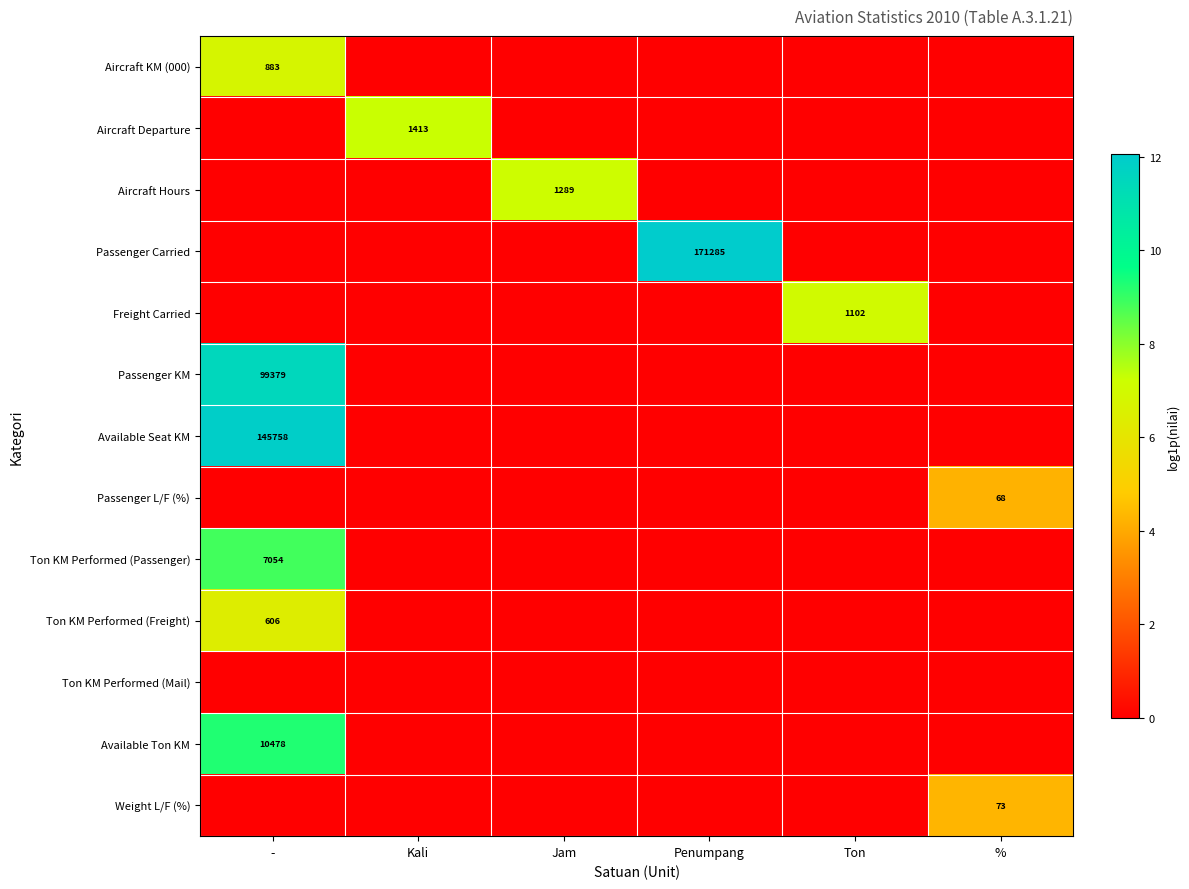

The Freight Carried series shows 1102 at Ton. True or false?

True